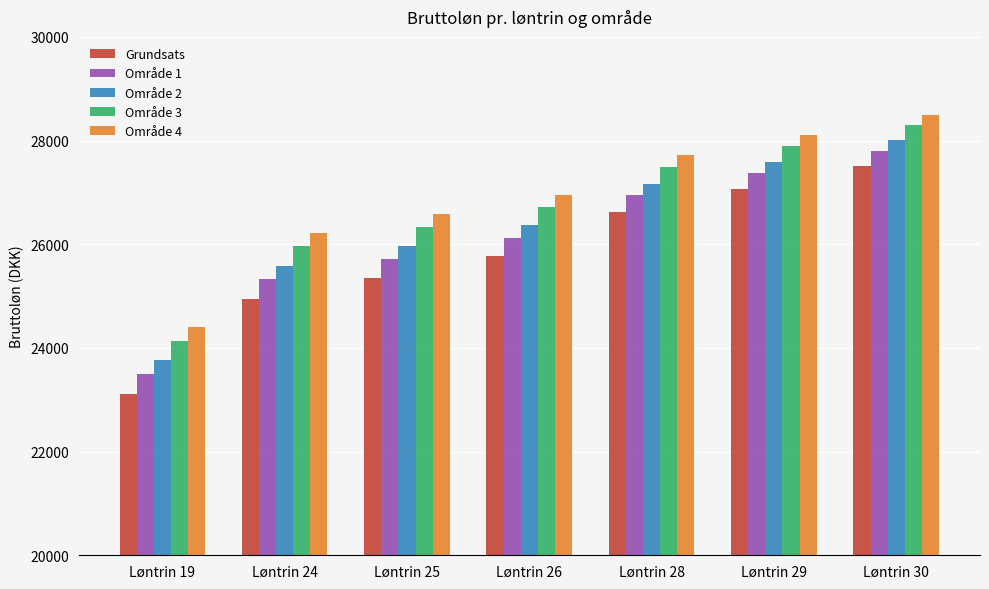

What is the difference between the Område 1 values at Løntrin 24 and Løntrin 26?

789.4